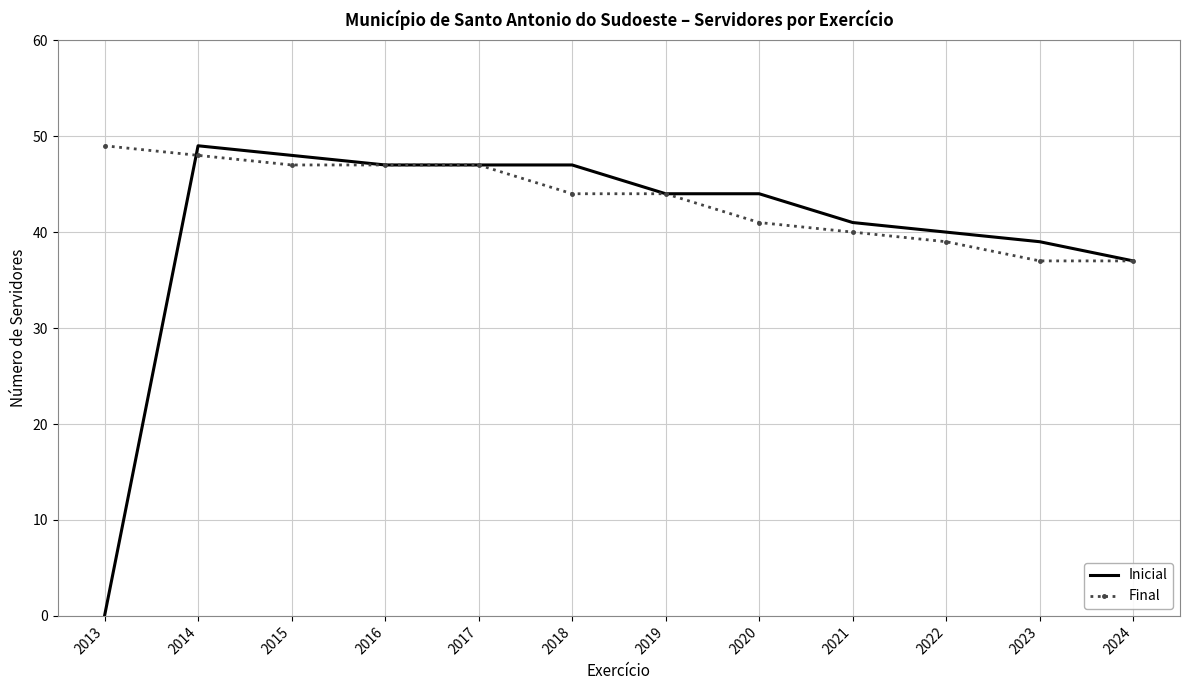

Between 2015 and 2018, which series saw the biggest shift?

Final